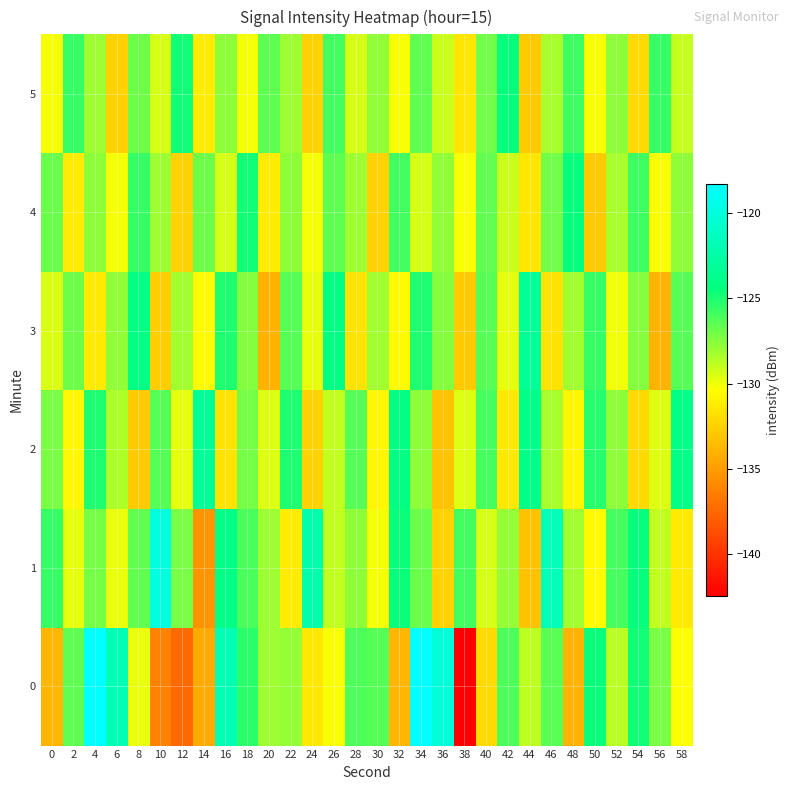

What is the maximum value shown in the chart?

-118.3